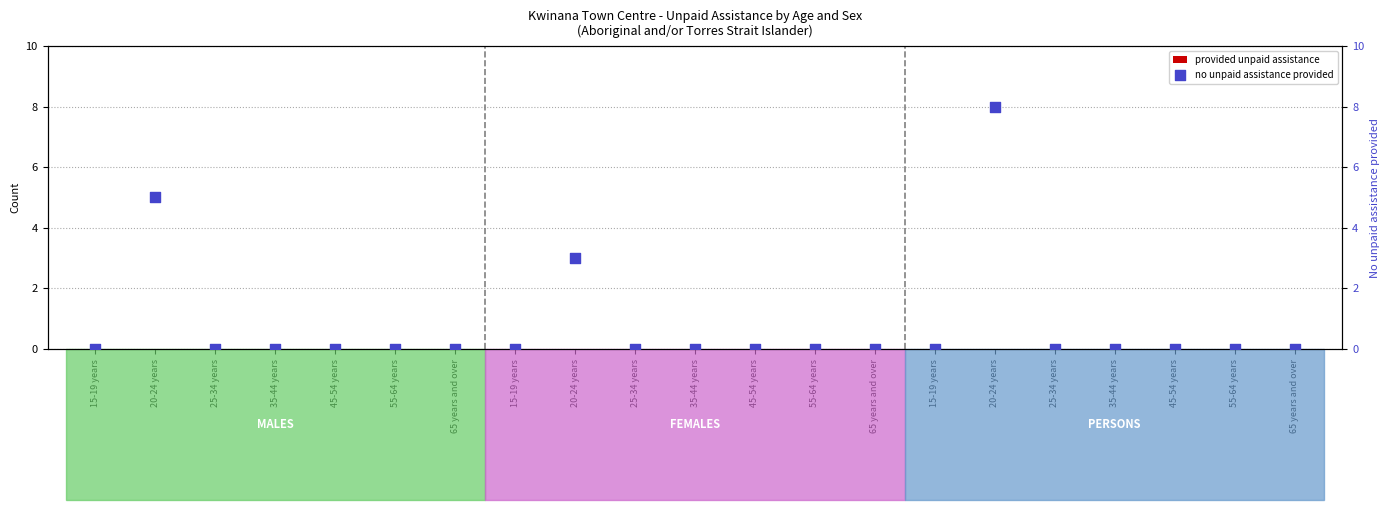

Which series has the largest Y range (max minus min)?

no unpaid assistance provided